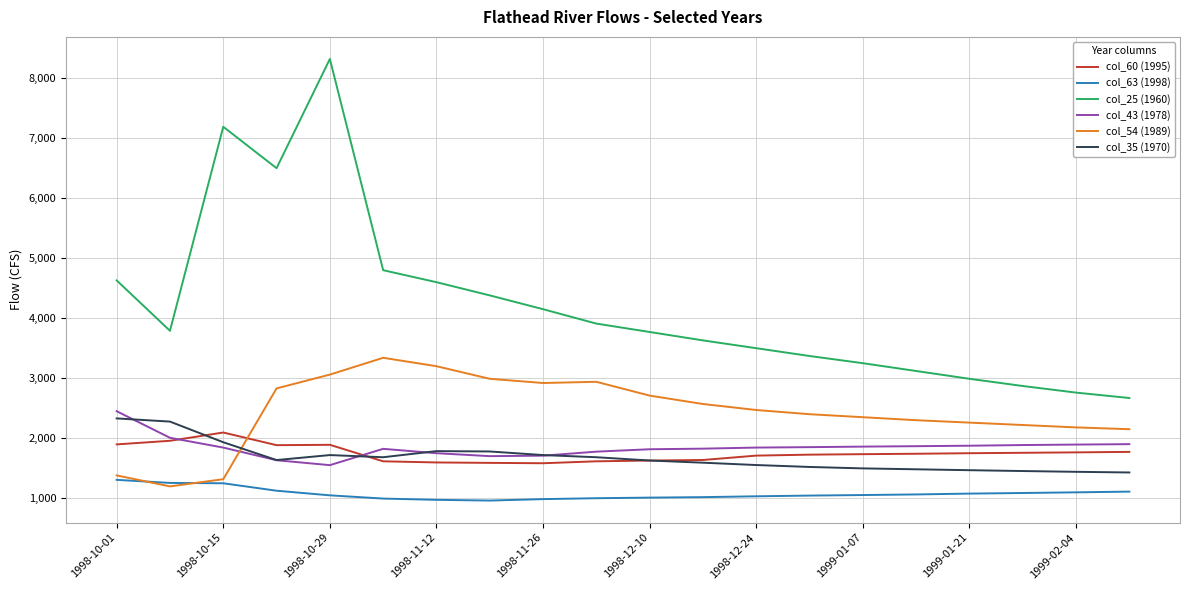

What is the difference between the maximum and minimum values in the col_43 (1978) series?

899